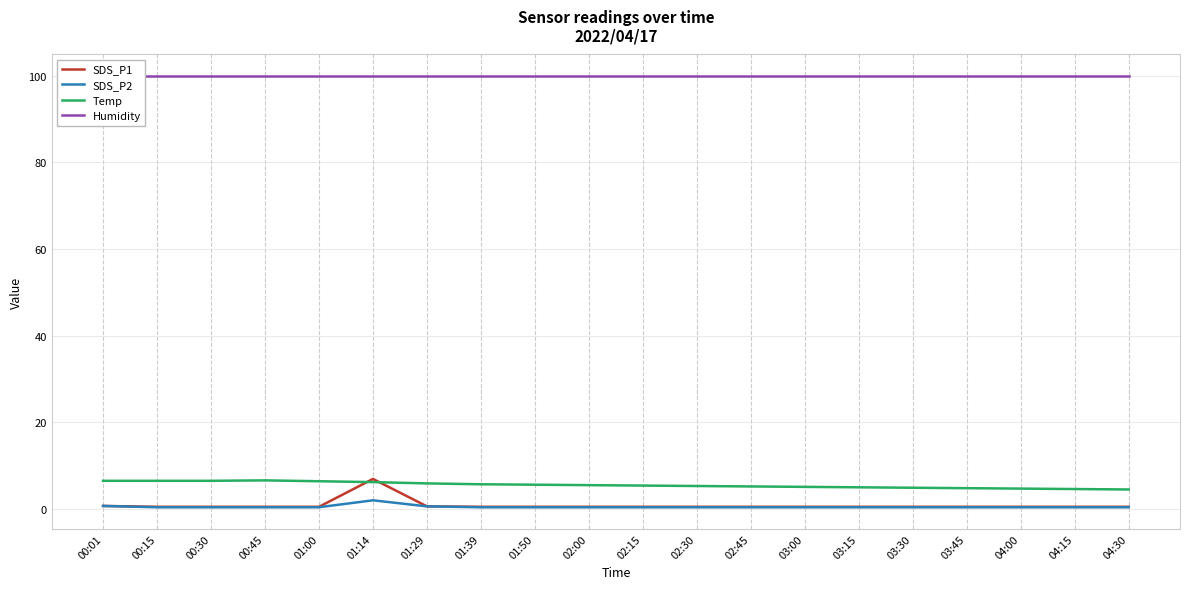

True or false: SDS_P2 and Temp cross at least once.

False